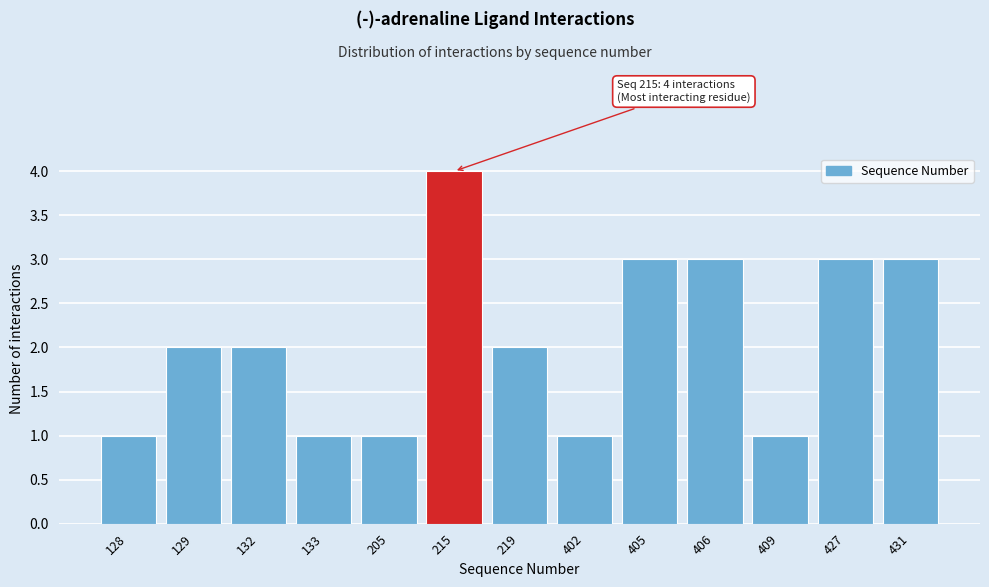

Reading left to right, transcribe all the data shown in this chart.

1	2	2	1	1	4	2	1	3	3	1	3	3